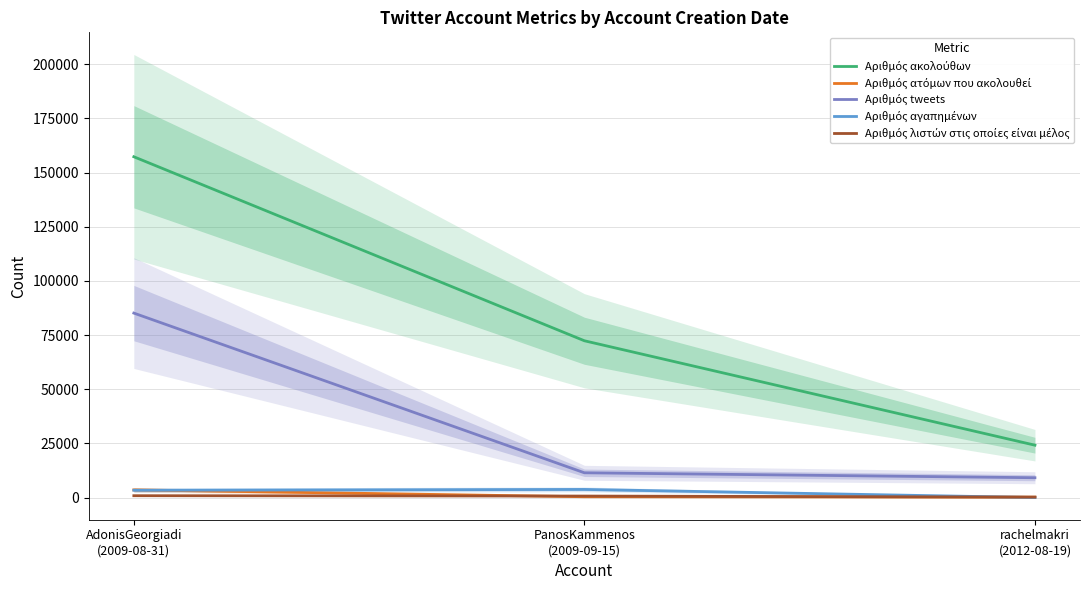

At which category is the sum across all series the highest?

AdonisGeorgiadi
(2009-08-31)